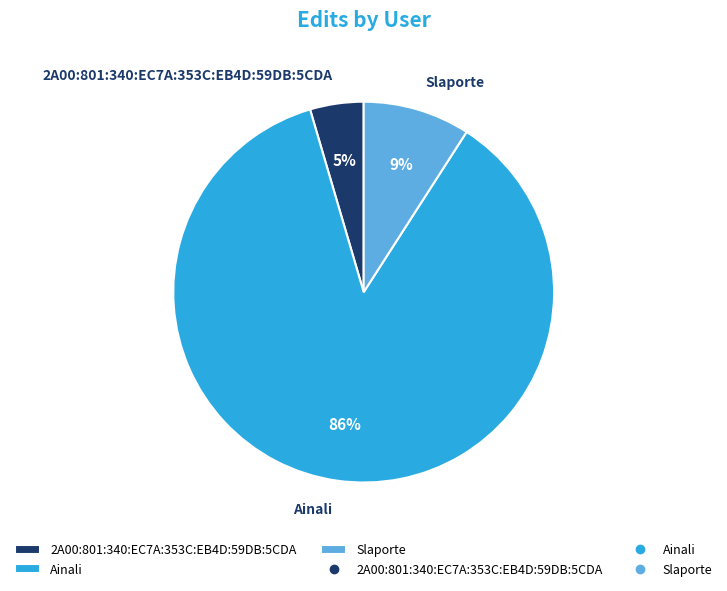

Does any single category account for the majority?

Yes